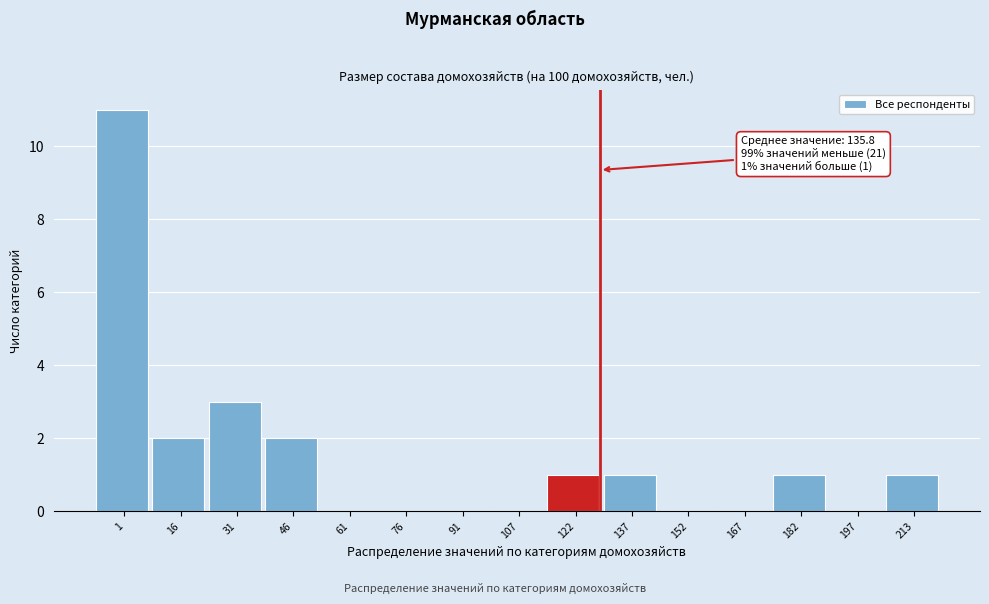

Reading left to right, extract all data points from this chart.

1=11	16=2	31=3	46=2	61=0	76=0	91=0	107=0	122=1	137=1	152=0	167=0	182=1	197=0	213=1